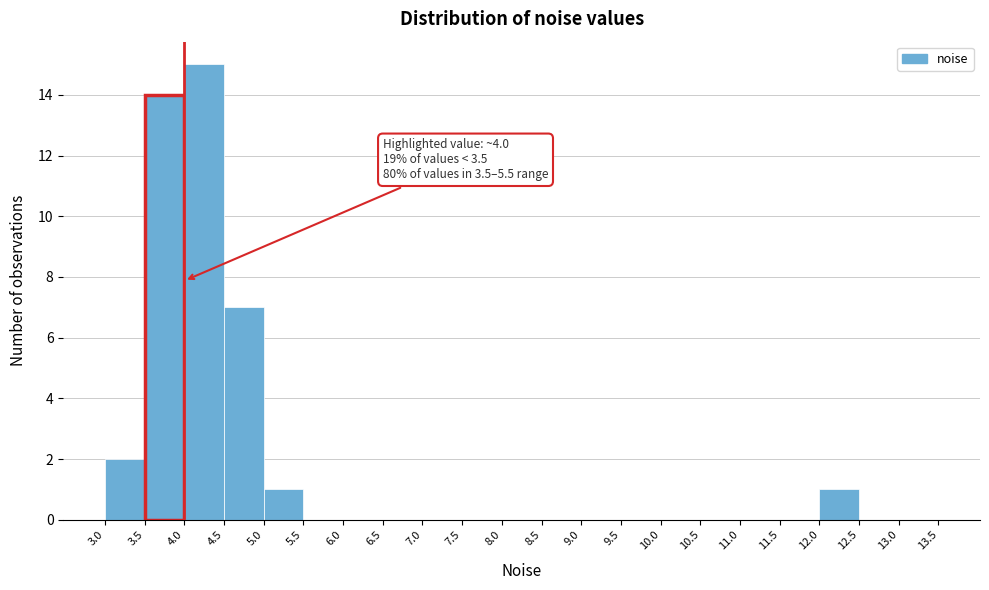

Which range on the x-axis has the tallest bar?

4.0 to 4.5